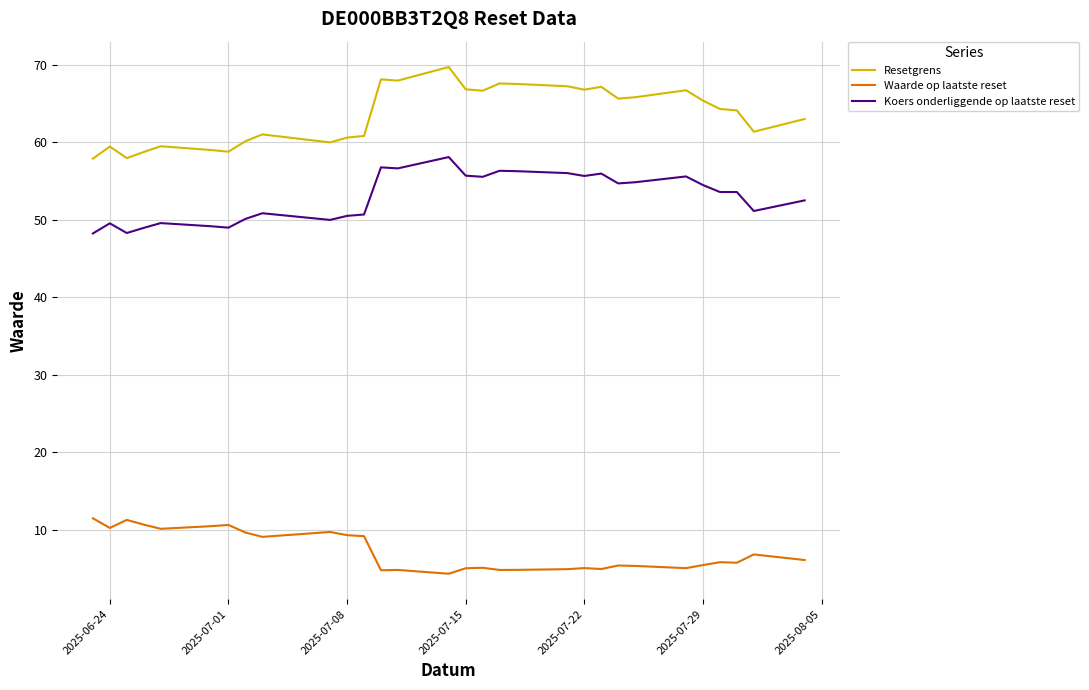

What is the lowest value of the Waarde op laatste reset series?

4.3